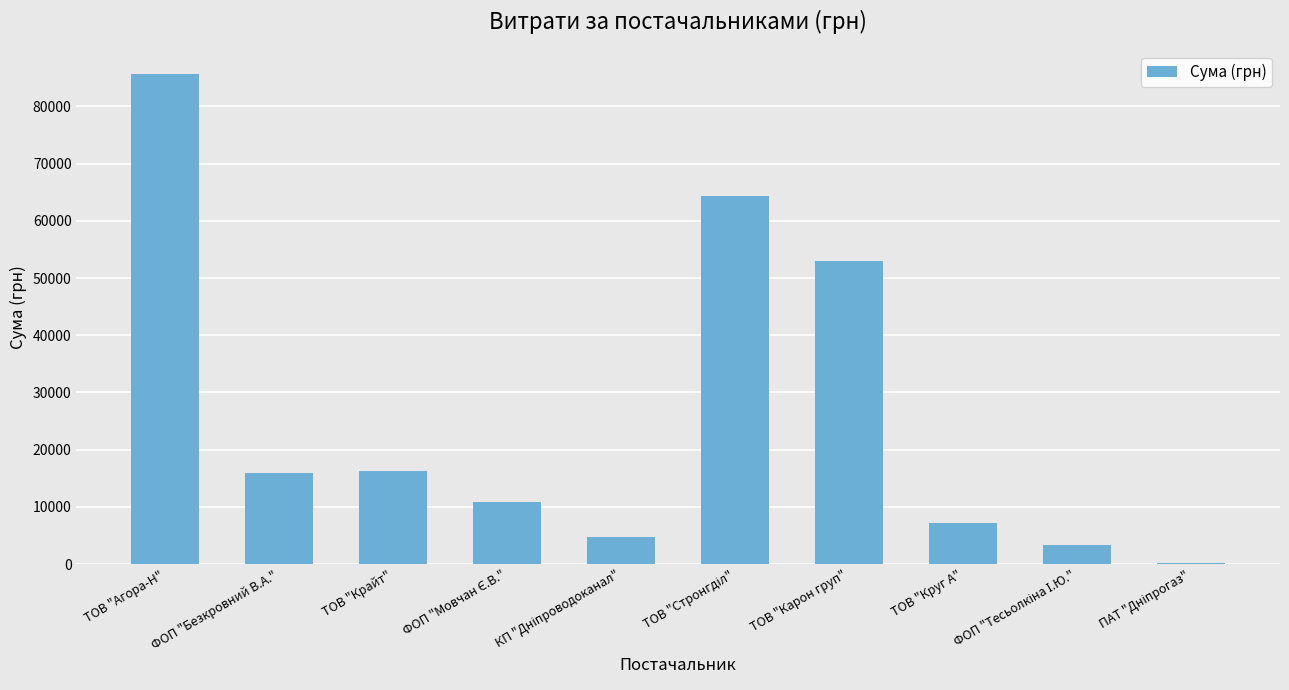

What is the maximum value shown in the chart?

85597.3